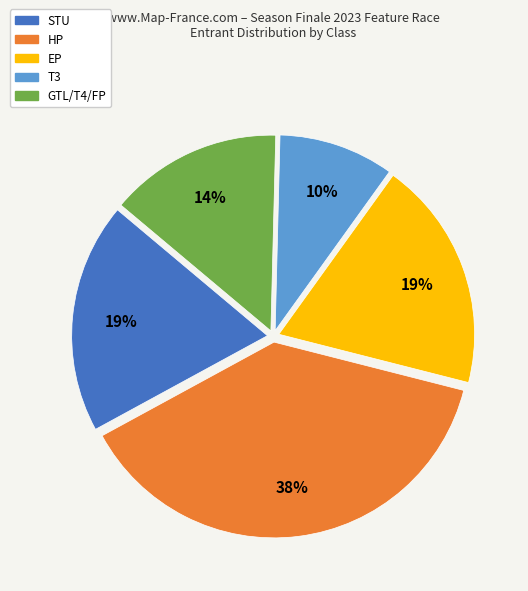

Which slice is the largest?

HP